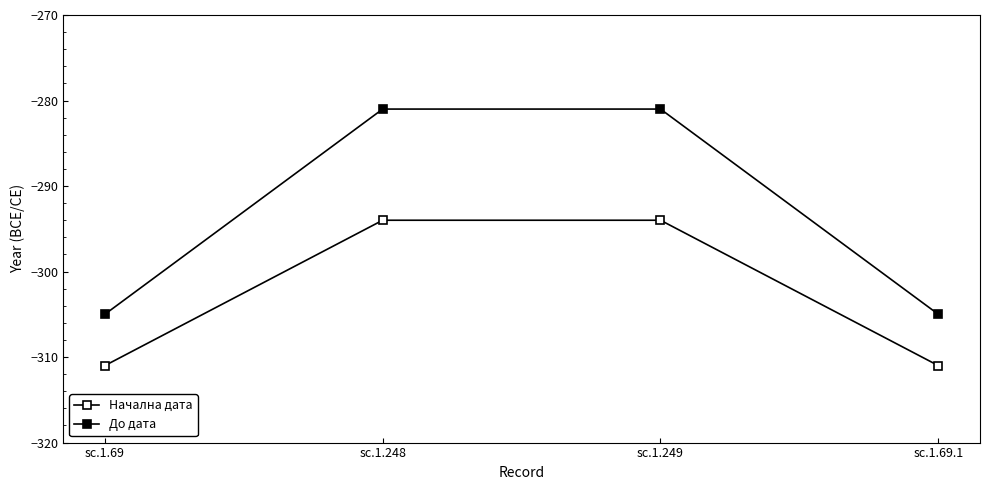

Which series has the largest range (max minus min)?

До дата